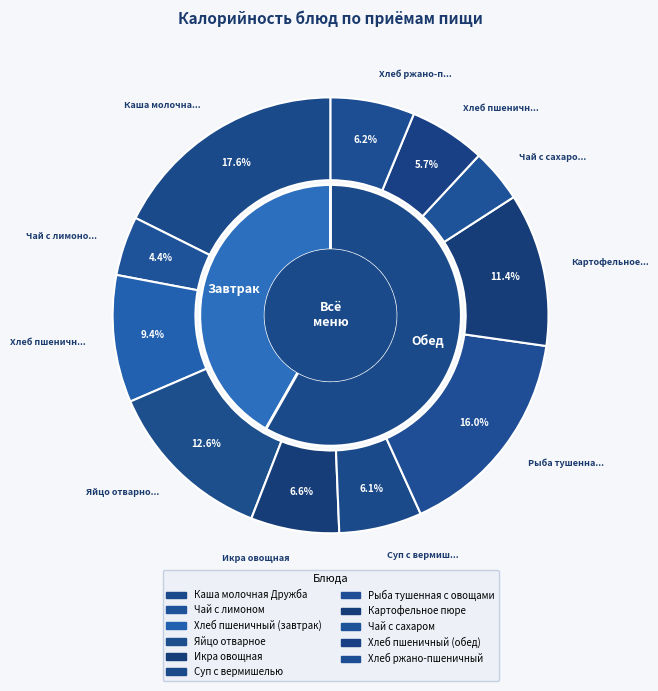

Between Рыба тушенная с овощами and Чай с сахаром, which is larger?

Рыба тушенная с овощами